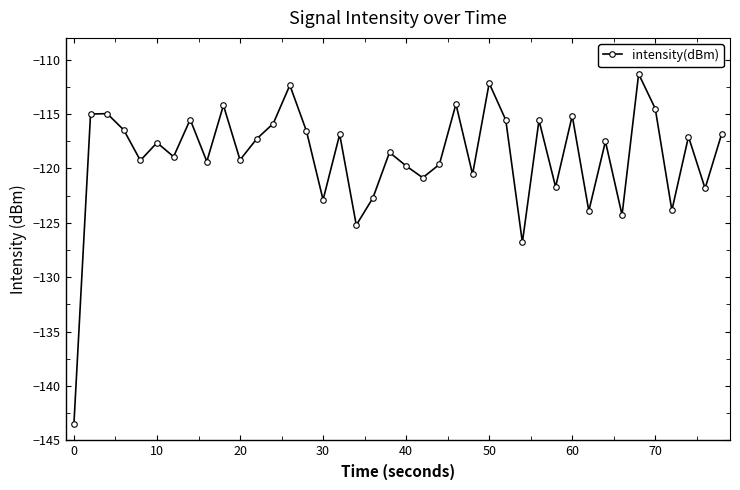

True or false: there are more than 0 points higher than both neighbors.

True